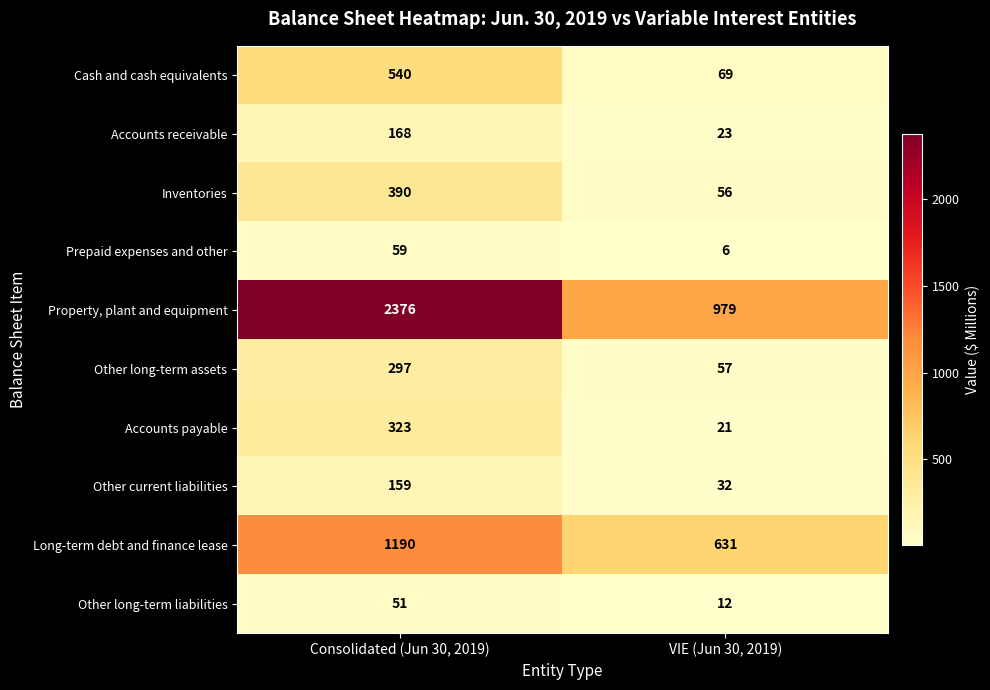

Which series has the largest range (max minus min)?

Property, plant and equipment